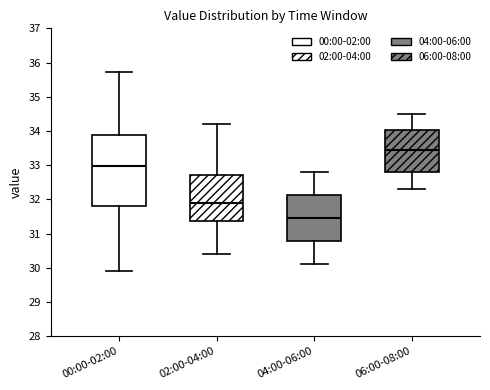

Reading left to right, transcribe this box plot: for each box, give where its median line is, the range the box spans, and where its two whiskers end, as read against the y-axis. The values are not printed on the chart, so give them approximately, as read against the axis.

00:00-02:00: median 33.0, box 31.8 to 33.9, whiskers 29.9 to 35.7
02:00-04:00: median 31.9, box 31.4 to 32.7, whiskers 30.4 to 34.2
04:00-06:00: median 31.5, box 30.8 to 32.1, whiskers 30.1 to 32.8
06:00-08:00: median 33.5, box 32.8 to 34.0, whiskers 32.3 to 34.5